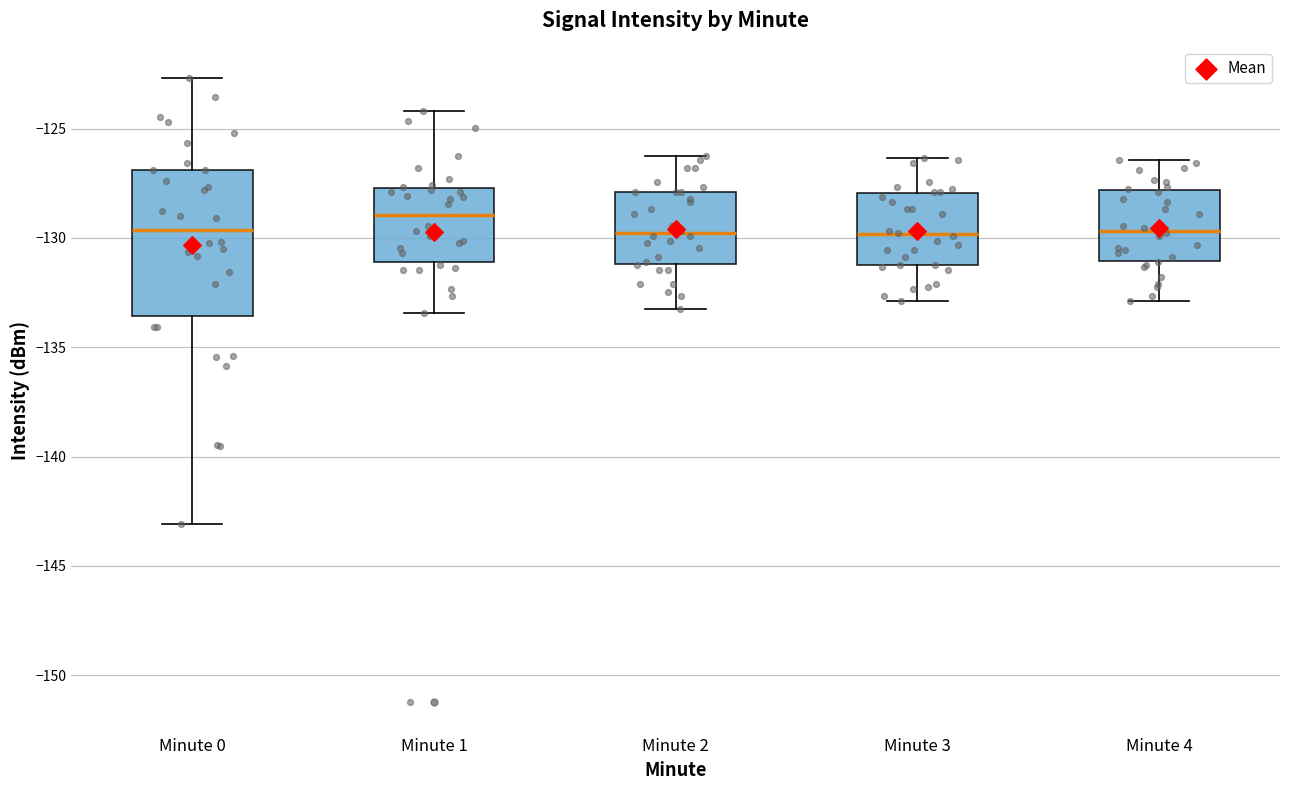

Where is the upper edge of the box for Minute 0 on the y-axis? The values are not printed on the chart, so give them approximately, as read against the axis.

-127.0